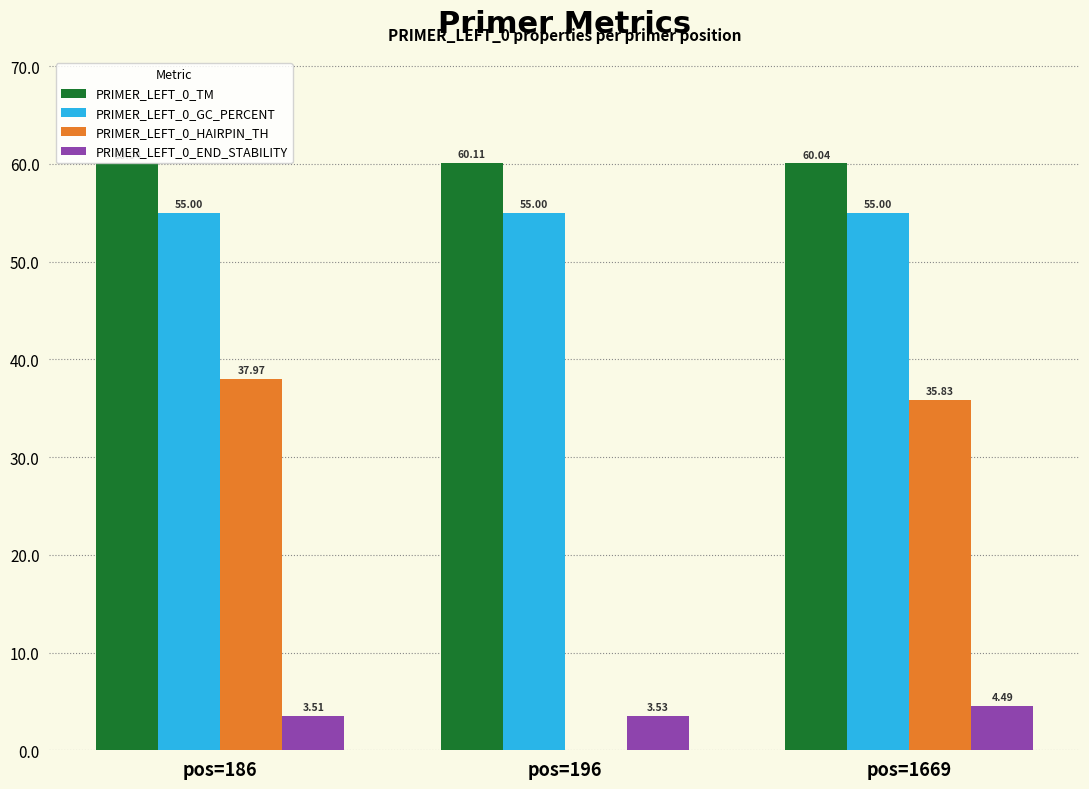

How many distinct data groups are displayed?

4